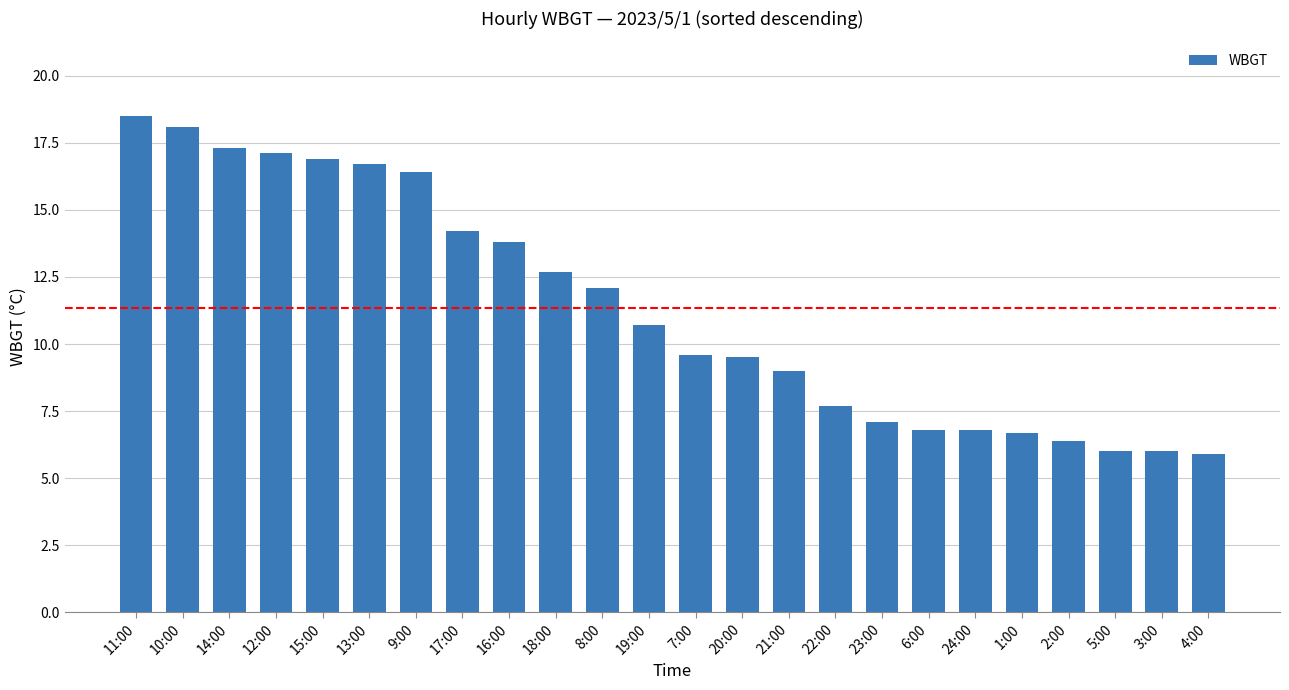

What is the difference between the second highest and second lowest values?

12.1